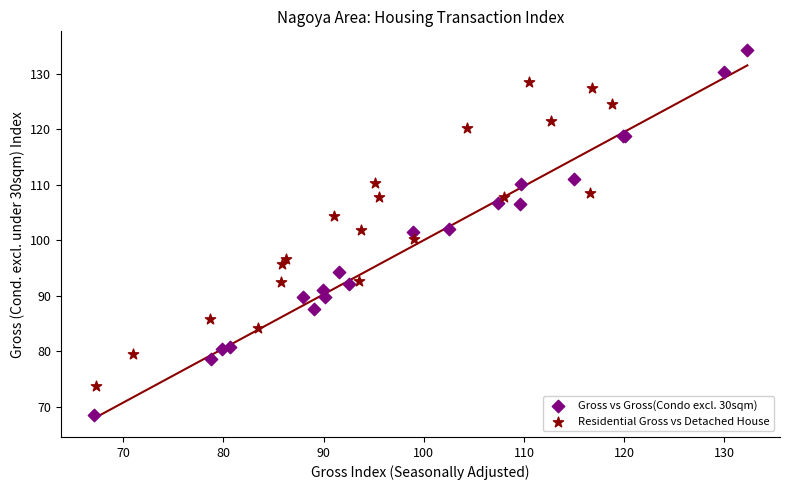

Which series has the largest Y range (max minus min)?

Gross vs Gross(Condo excl. 30sqm)